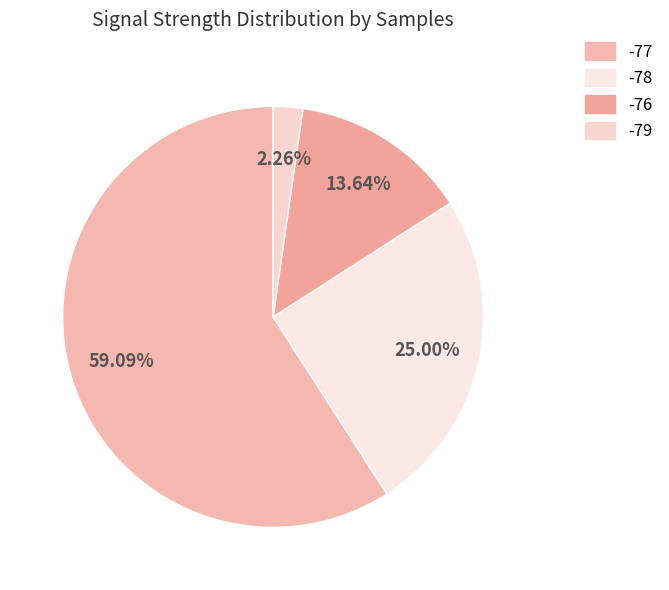

Which category has the smallest portion of the pie?

-79